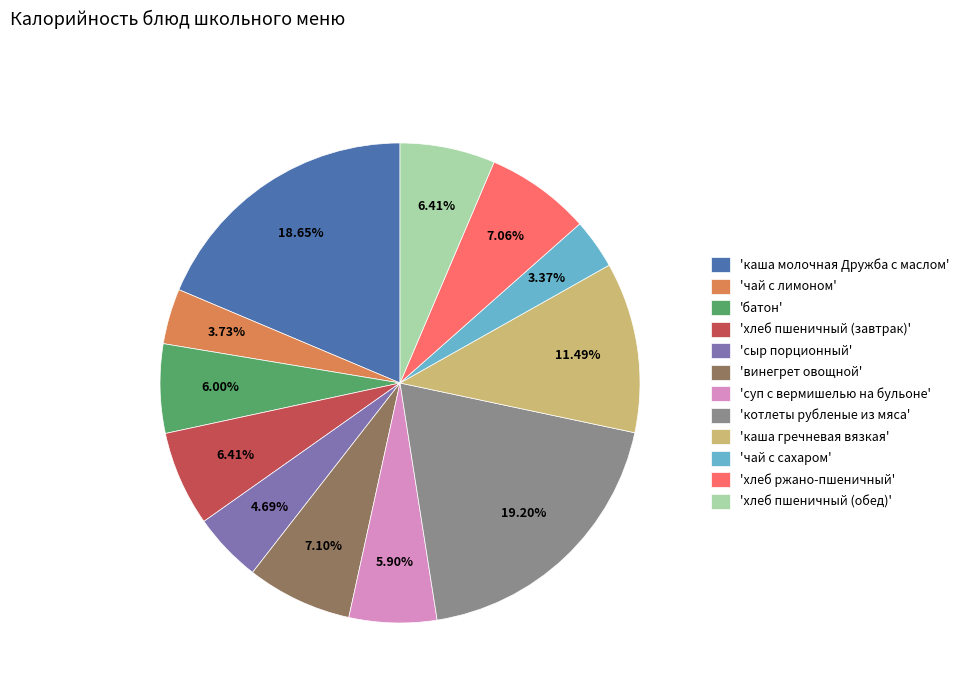

Is 'чай с сахаром' the majority of the pie?

No